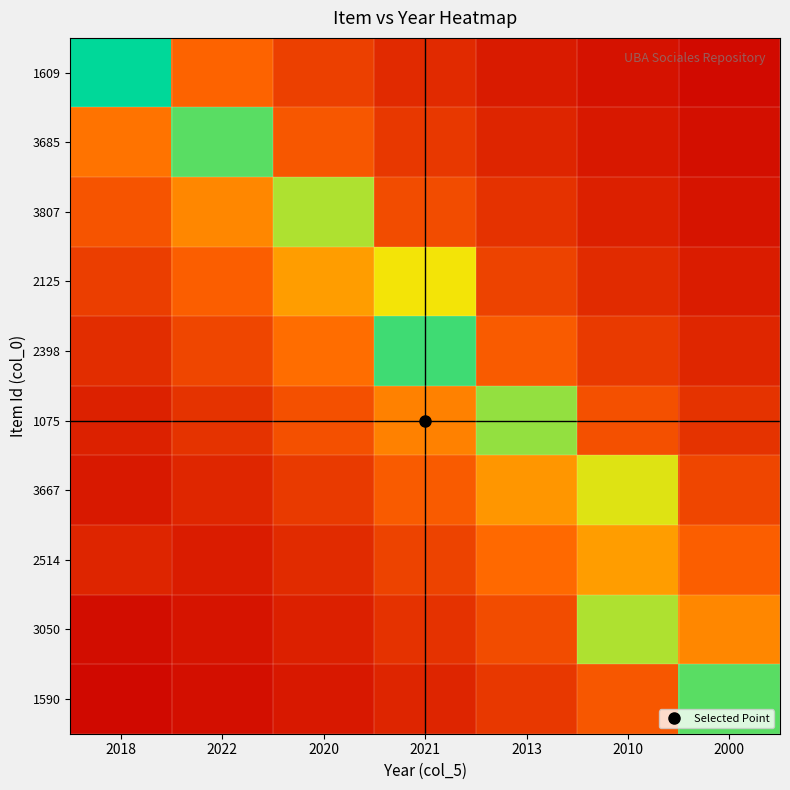

How many categories are shown in the chart?

7